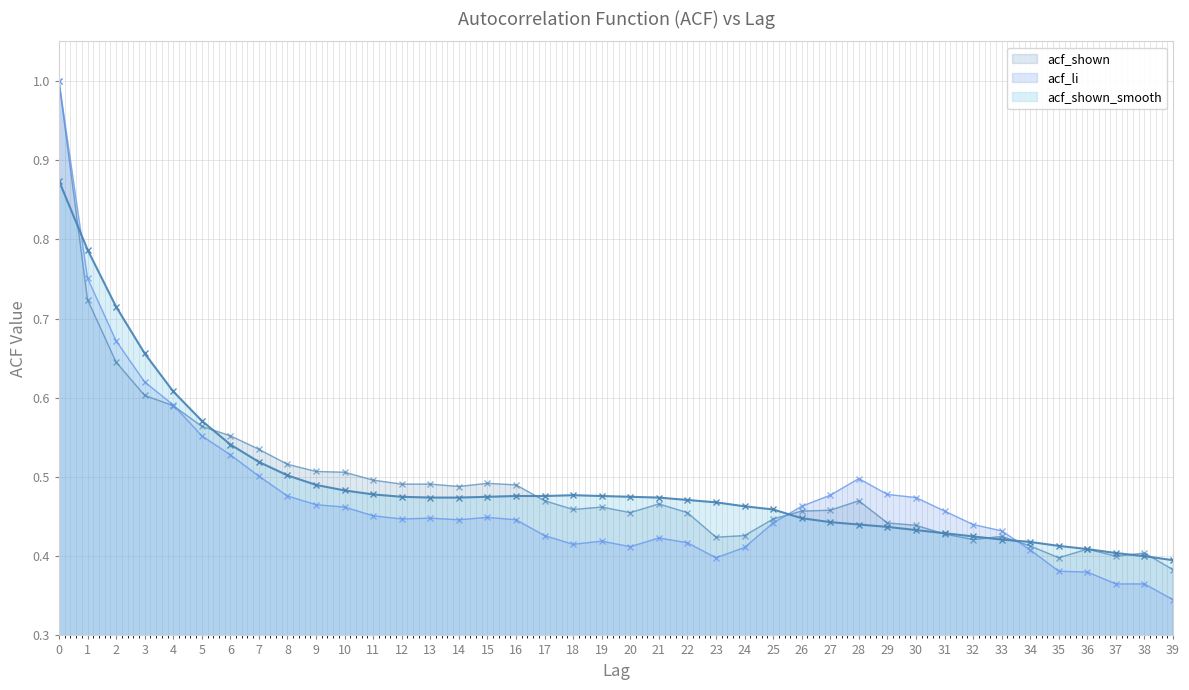

Does the chart have visible grid lines?

Yes